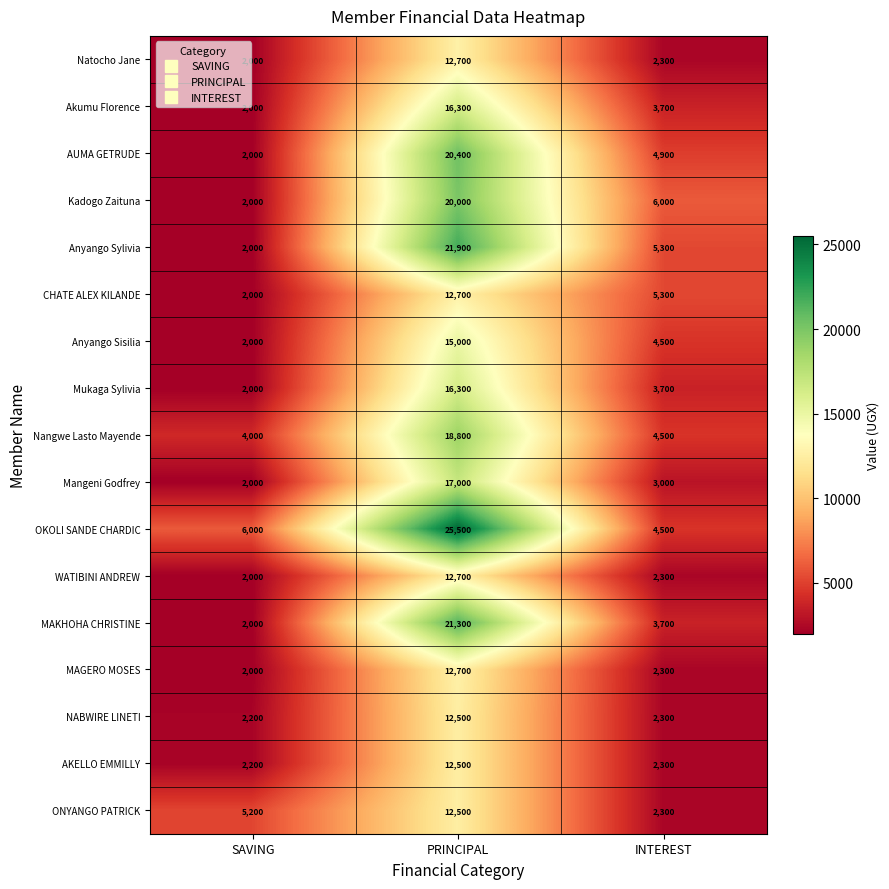

Between PRINCIPAL and INTEREST, which series saw the biggest shift?

OKOLI SANDE CHARDIC